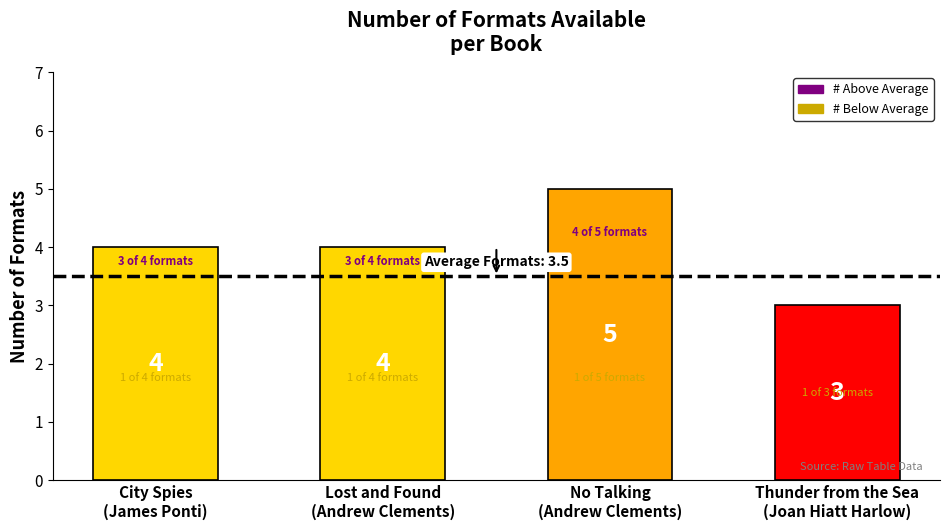

The chart shows a value of 3 at Thunder from the Sea
(Joan Hiatt Harlow). True or false?

True